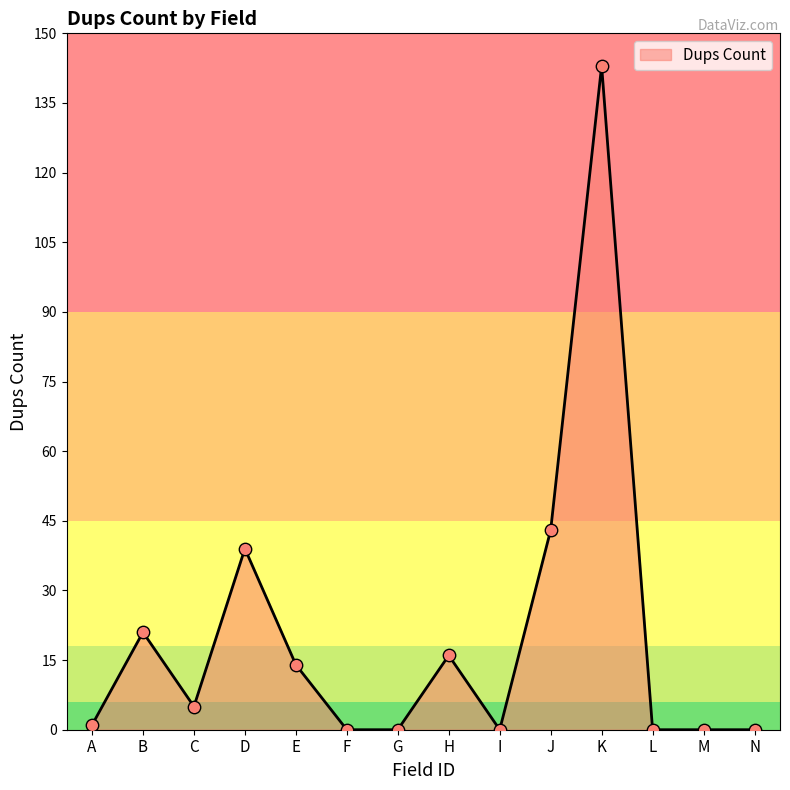

Which has a higher value, I or K?

K